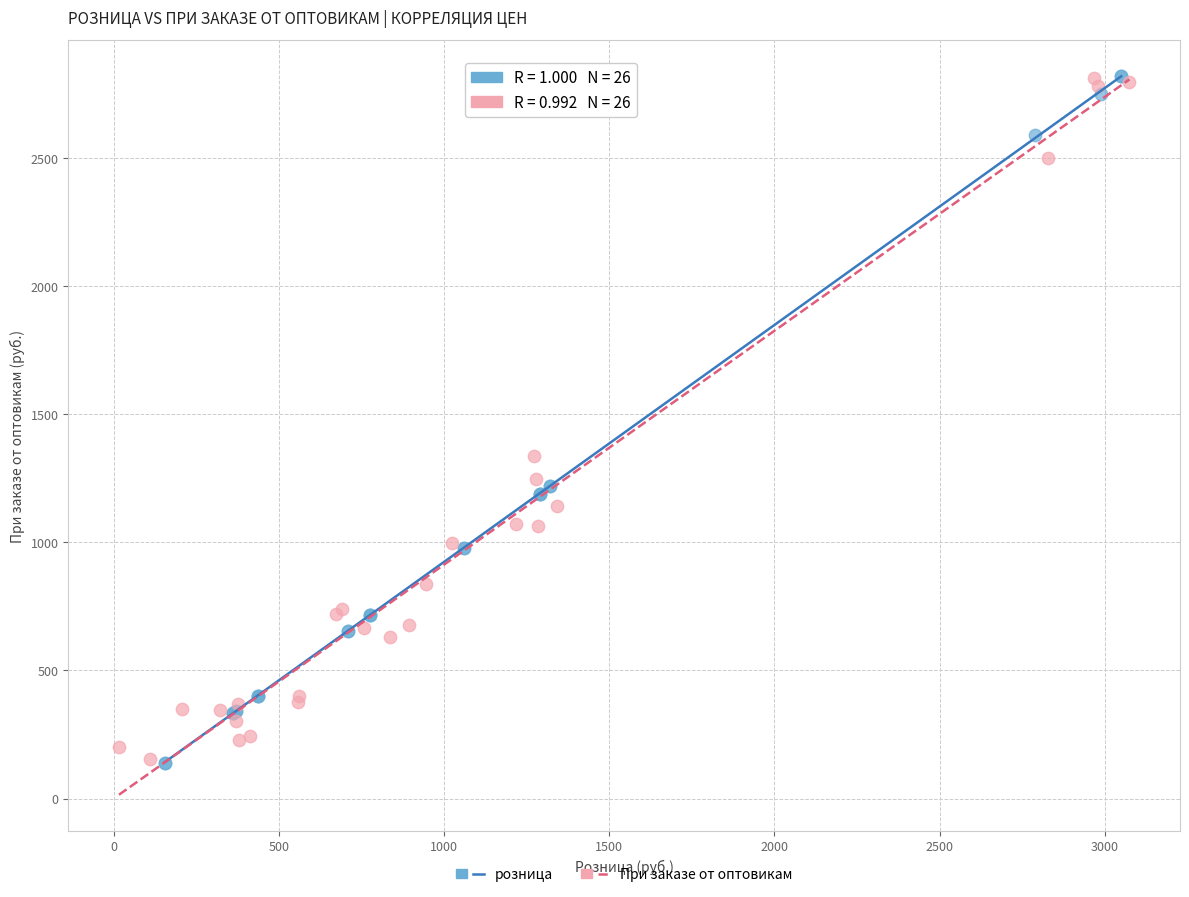

What are all the series names shown in the legend?

розница, При заказе от оптовикам